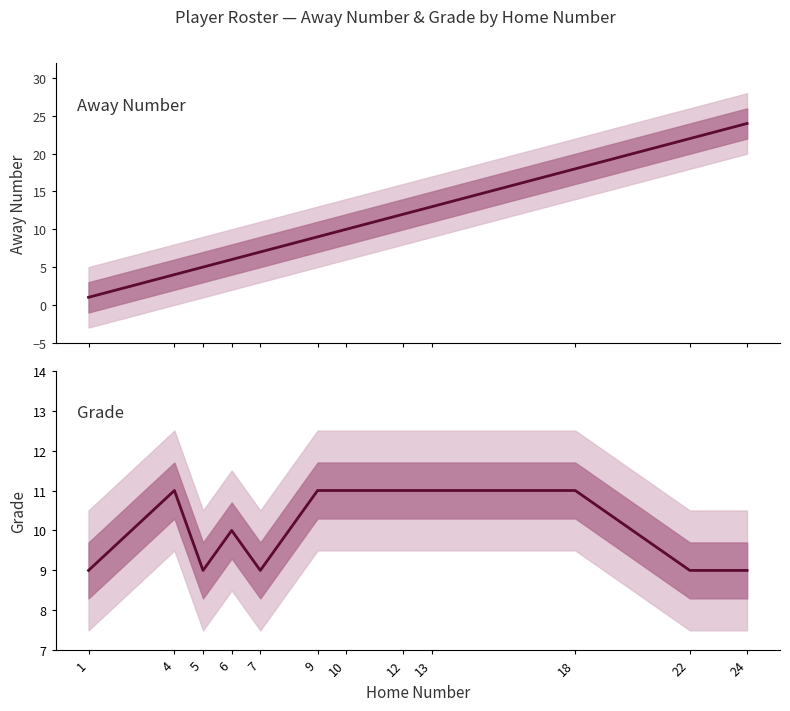

True or false: Grade has more than 0 interior local peaks.

True